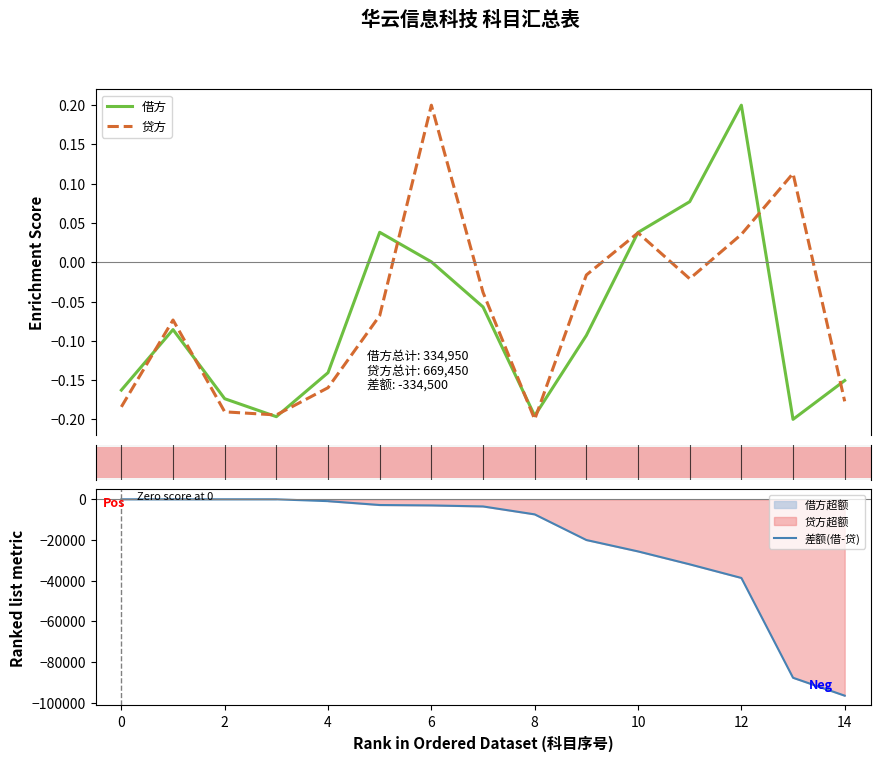

How many lines are shown in the chart?

3